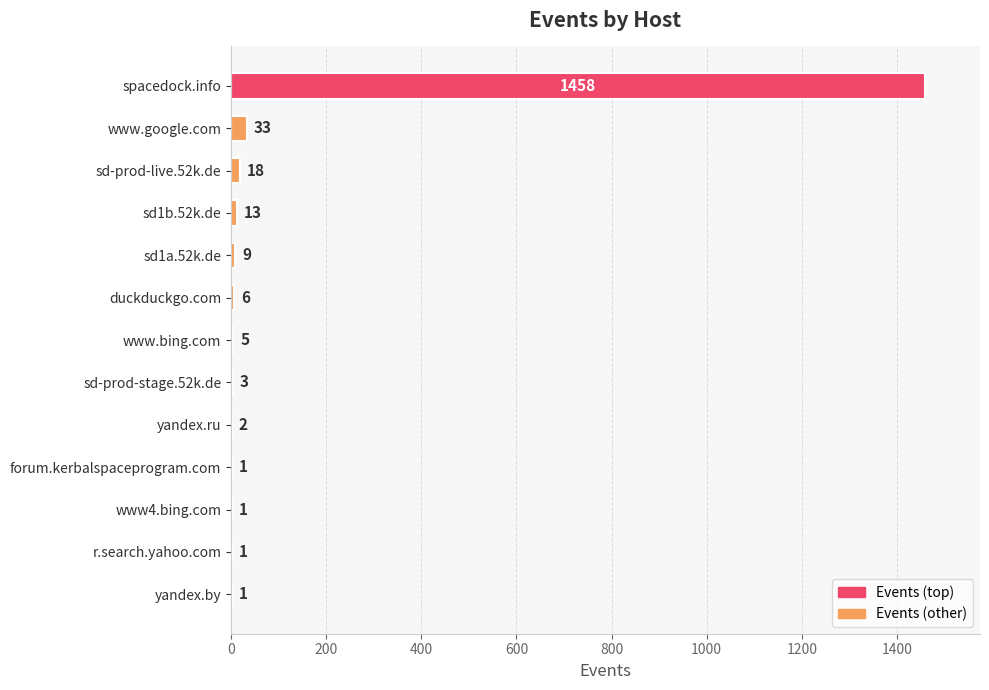

What is the maximum value shown in the chart?

1458